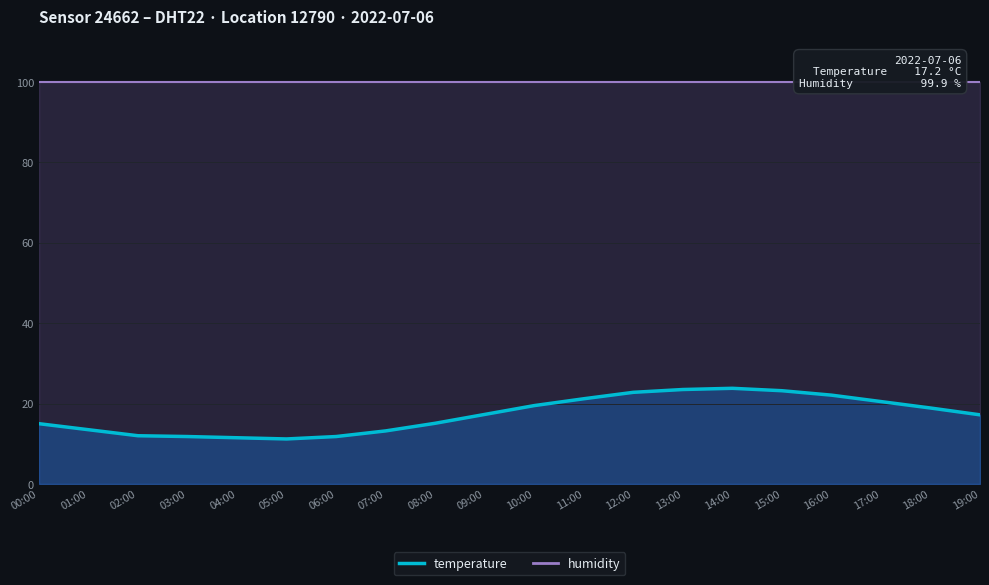

How many data points are less than 17?

9